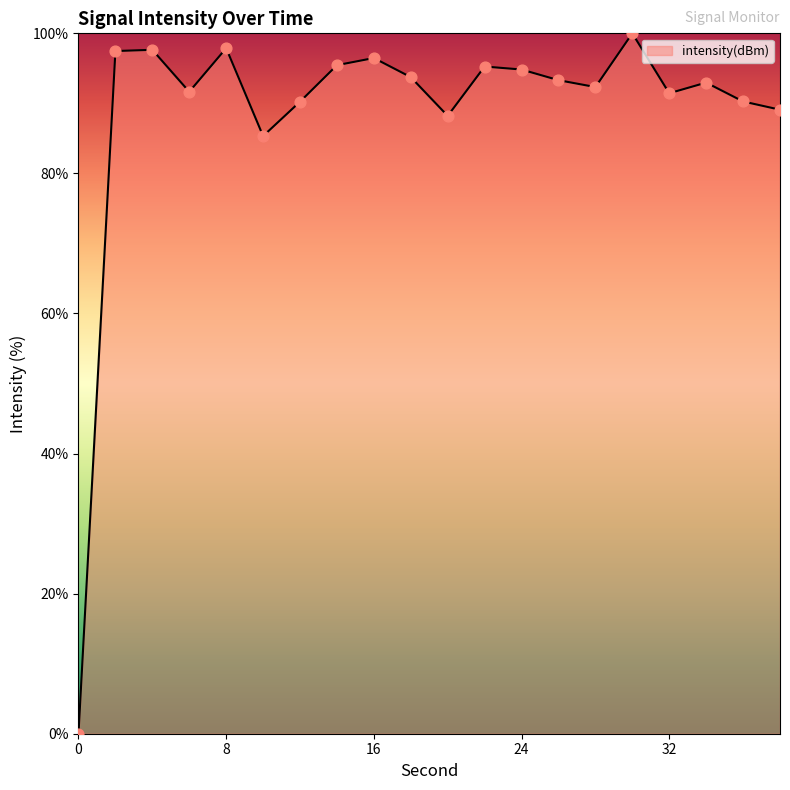

What is the greatest value displayed?

100.0